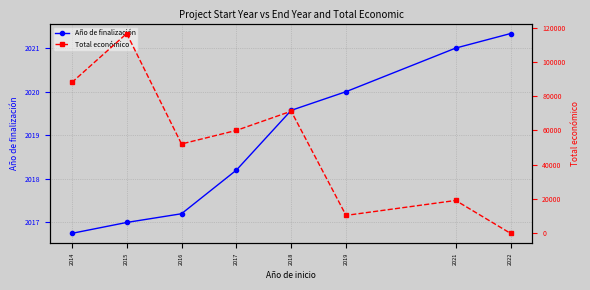

True or false: Total económico and Año de finalización cross at least once.

True